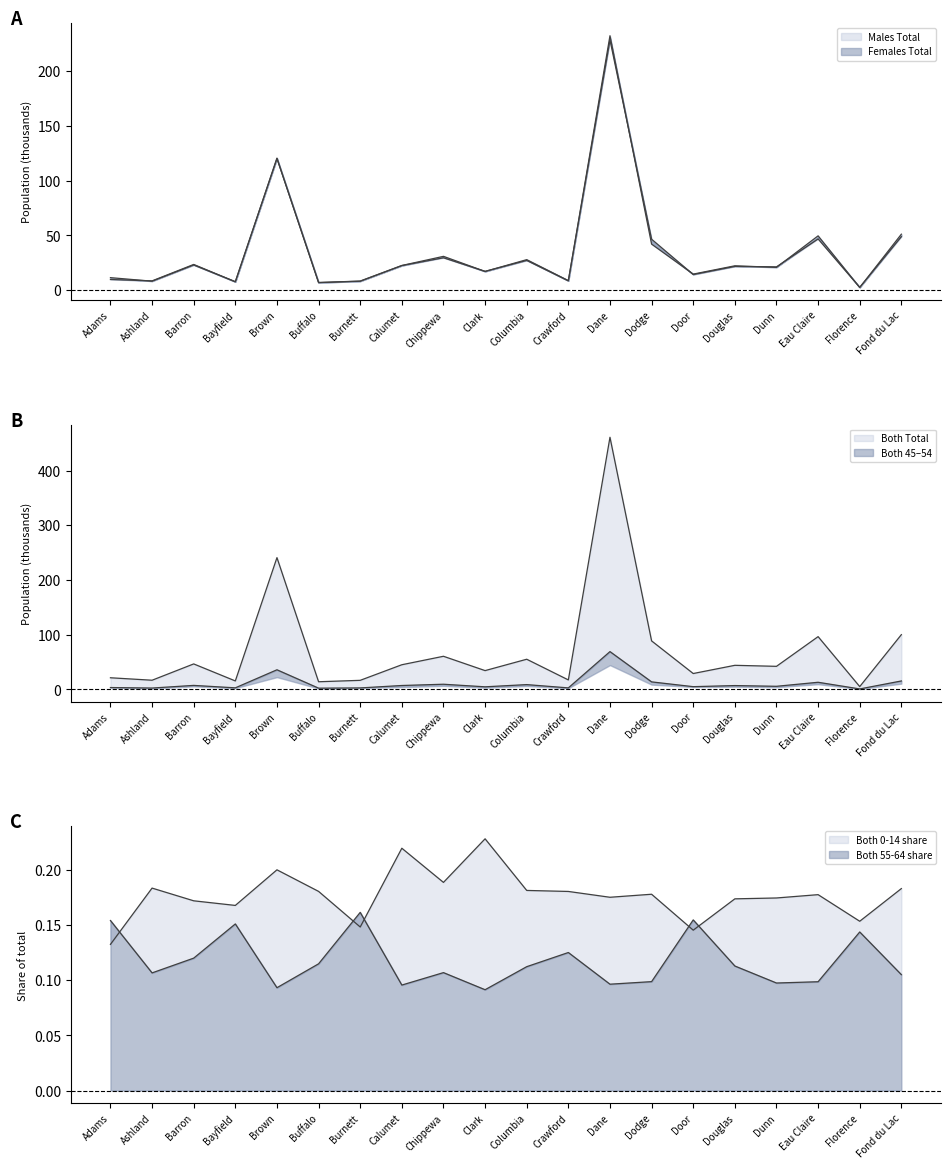

How many data points does each series have?

20